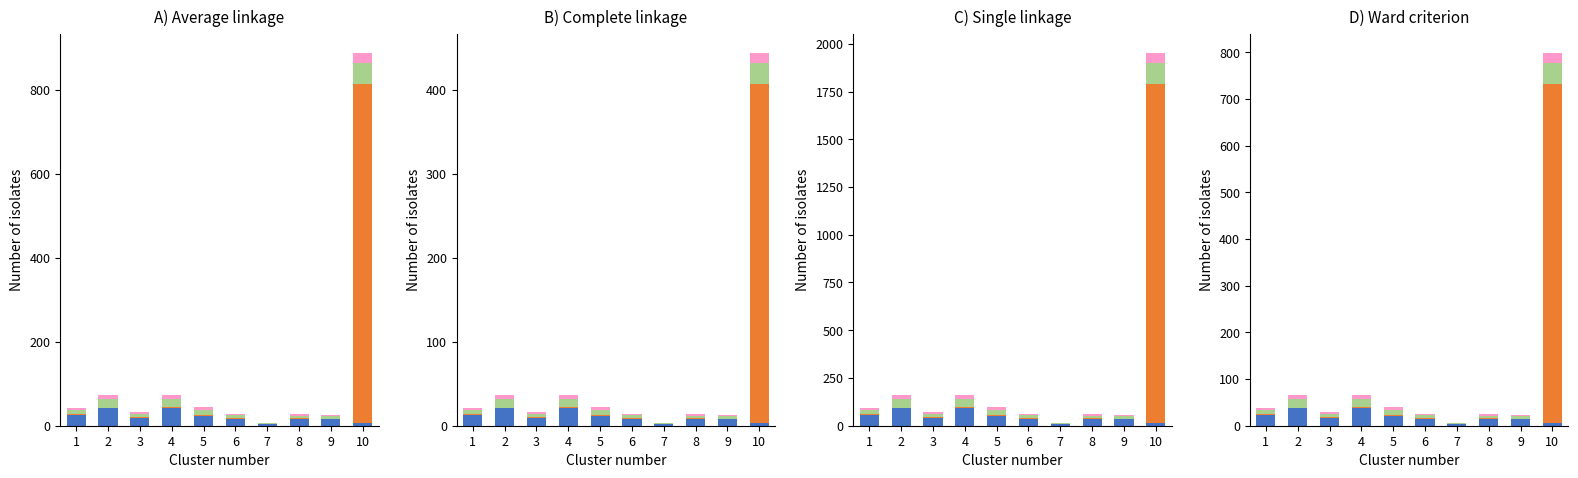

Which category has the lowest value across all series?

7